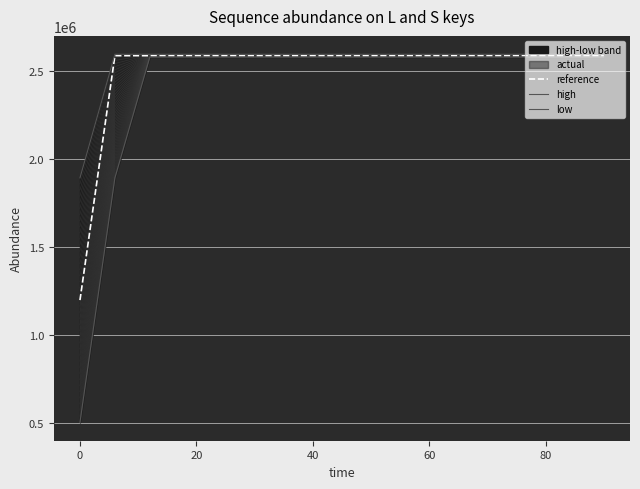

At which category is the sum across all series the highest?

40